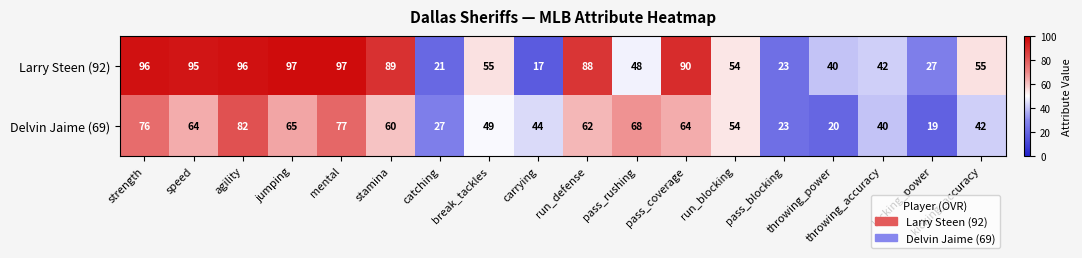

What is the greatest value displayed?

97